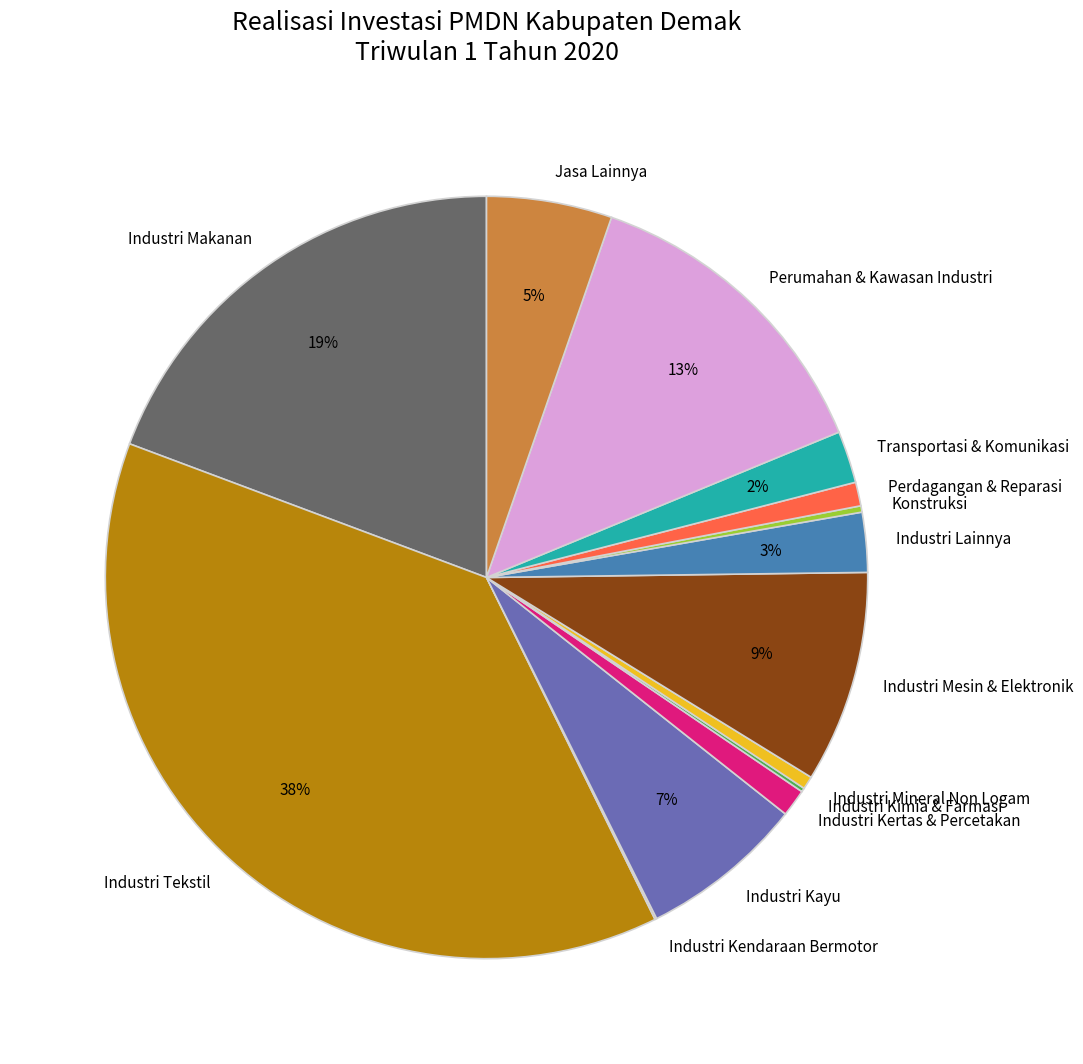

The Perumahan & Kawasan Industri slice represents 13% of the pie. True or false?

True